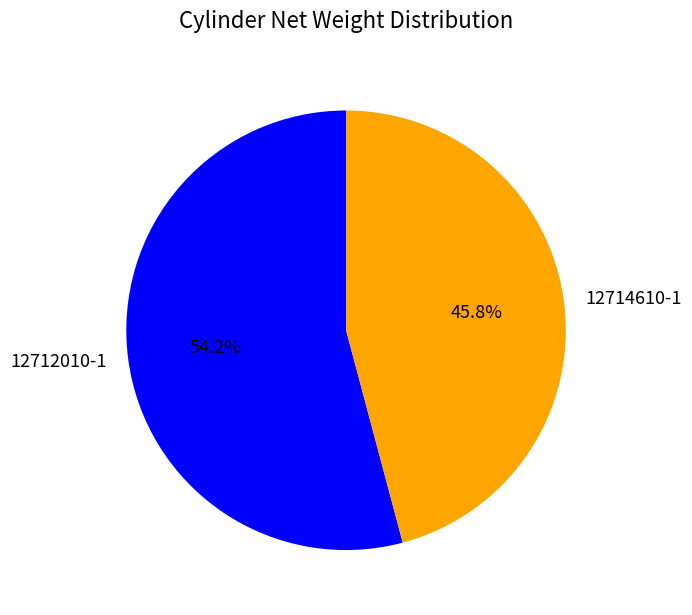

Rank the categories by value from highest to lowest.

12712010-1, 12714610-1